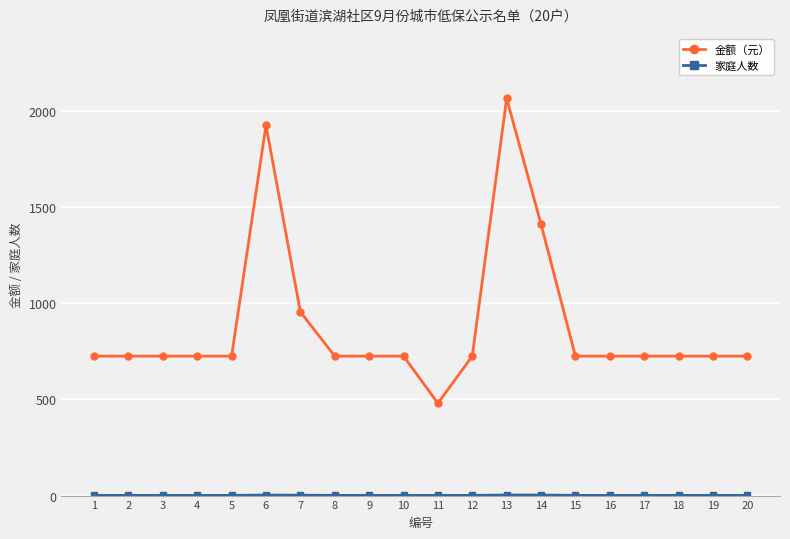

What is the spread (max minus min) of values at 19?

724